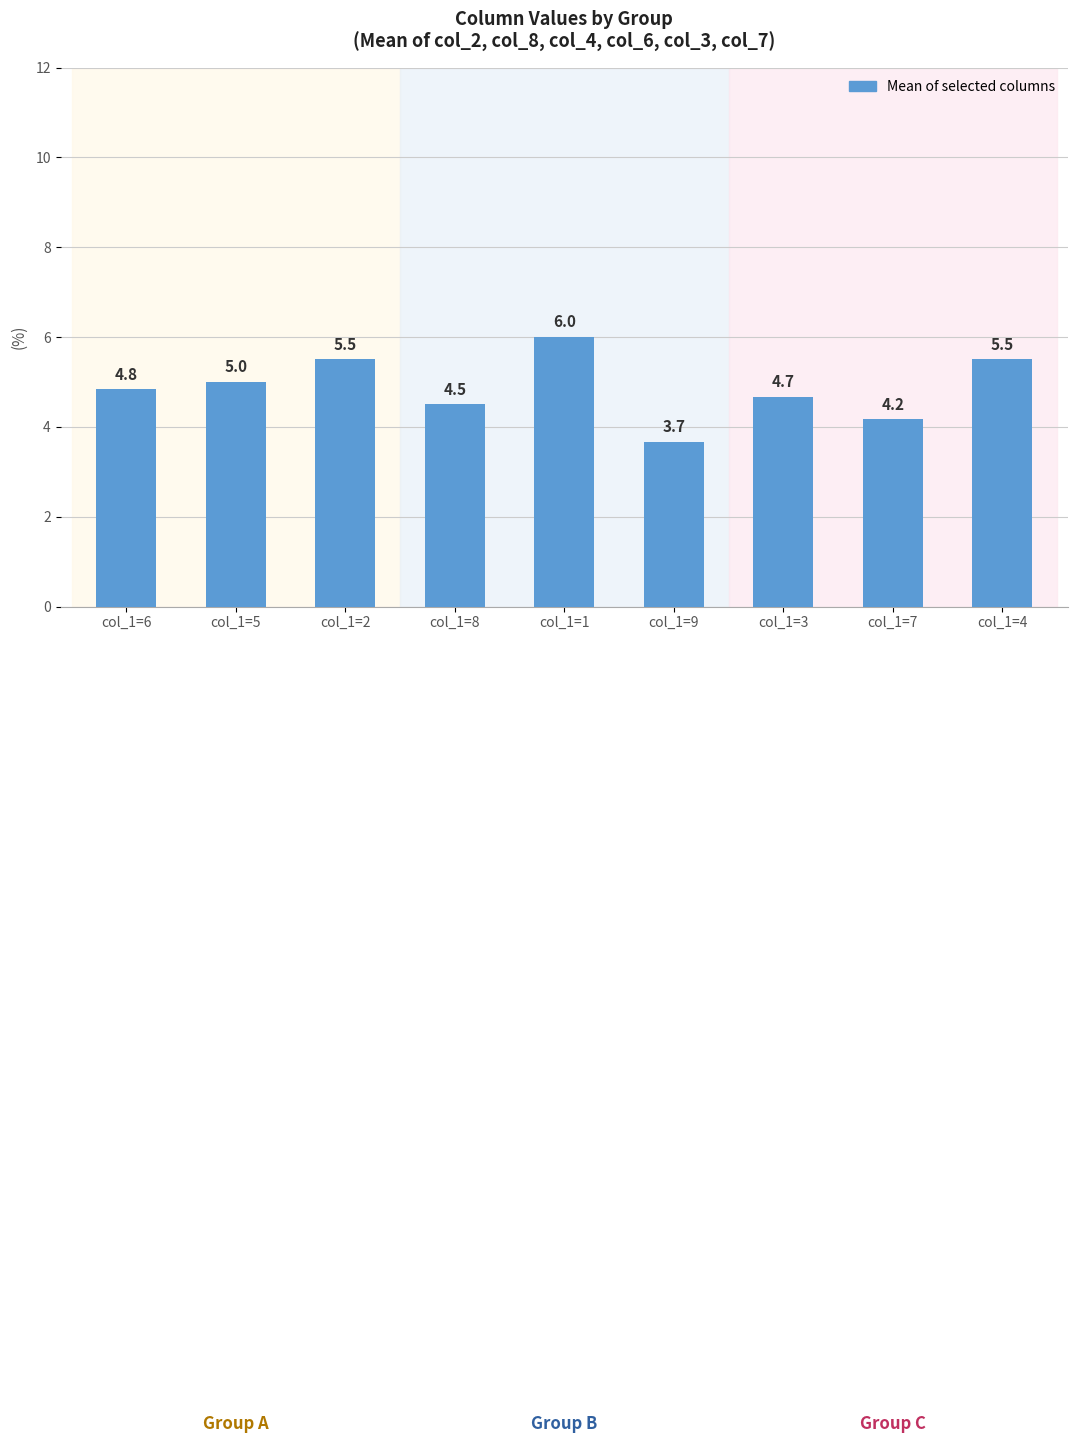

What is the difference between the maximum and minimum values?

2.3